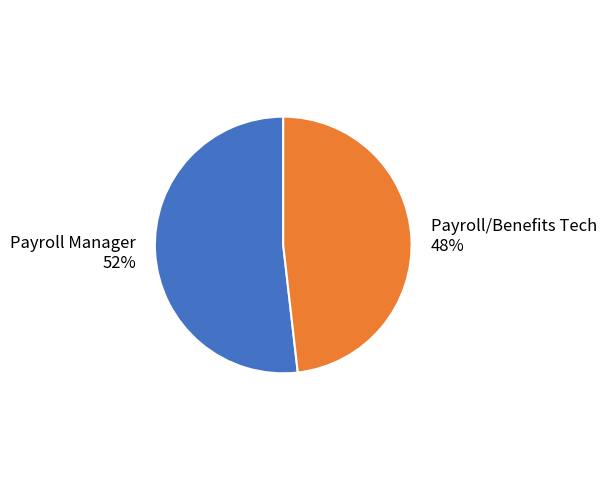

Which slice represents more than half of the pie?

Payroll Manager